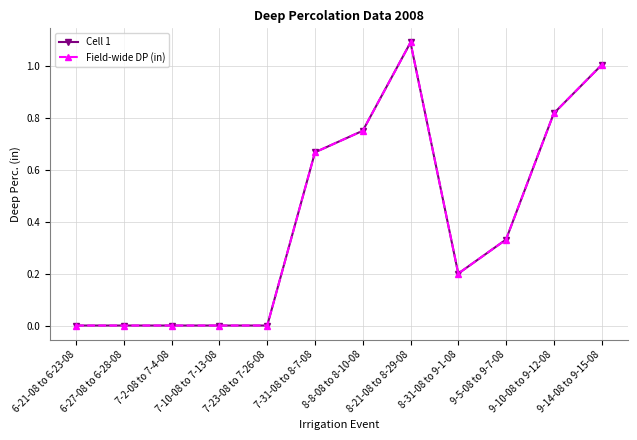

What is the sum of the Field-wide DP (in) values at 8-21-08 to 8-29-08 and 6-21-08 to 6-23-08?

1.1